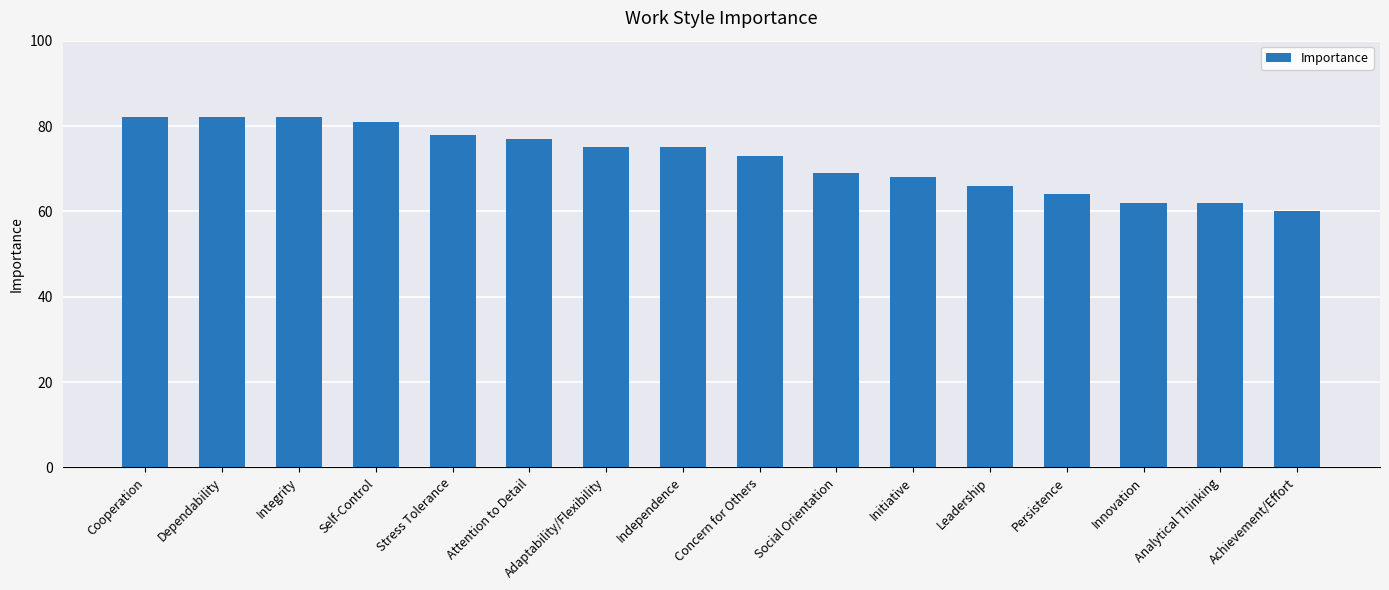

Reading left to right, list all the values displayed in this chart.

82	82	82	81	78	77	75	75	73	69	68	66	64	62	62	60